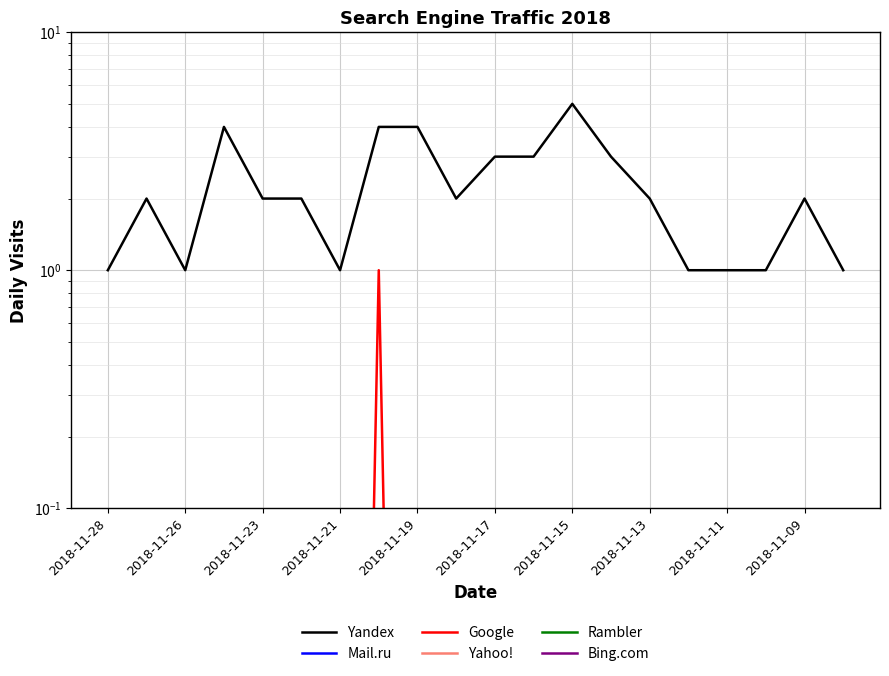

What is the total value across all series at 2018-11-28?

1.0